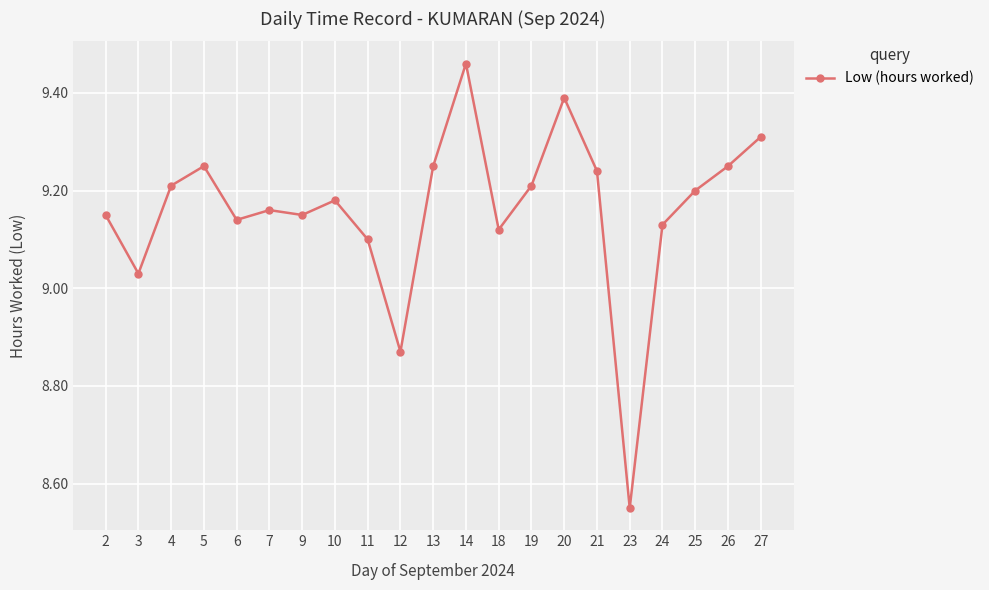

Is this an area chart (filled region under the line)?

No